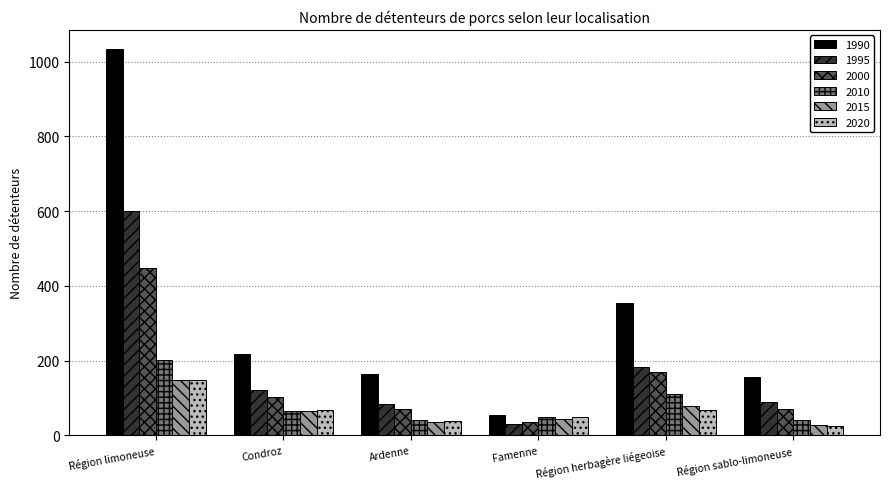

Which series has the largest total across all categories?

1990